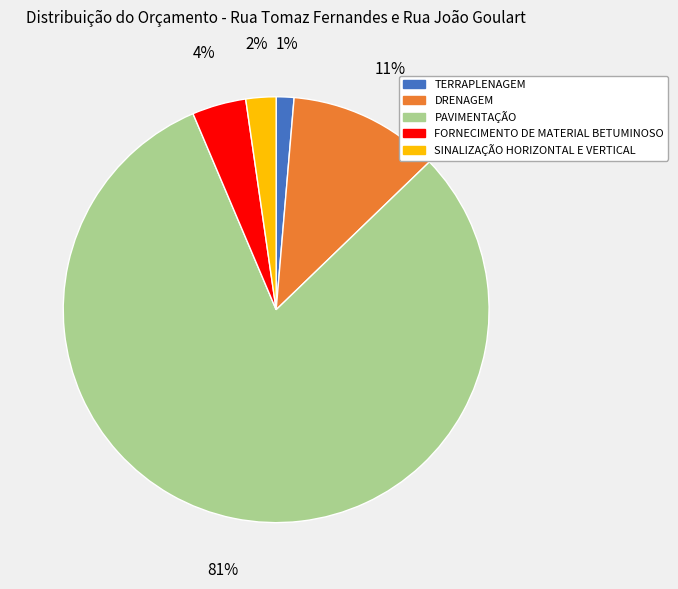

Is the sum of FORNECIMENTO DE MATERIAL BETUMINOSO and PAVIMENTAÇÃO greater than half?

Yes